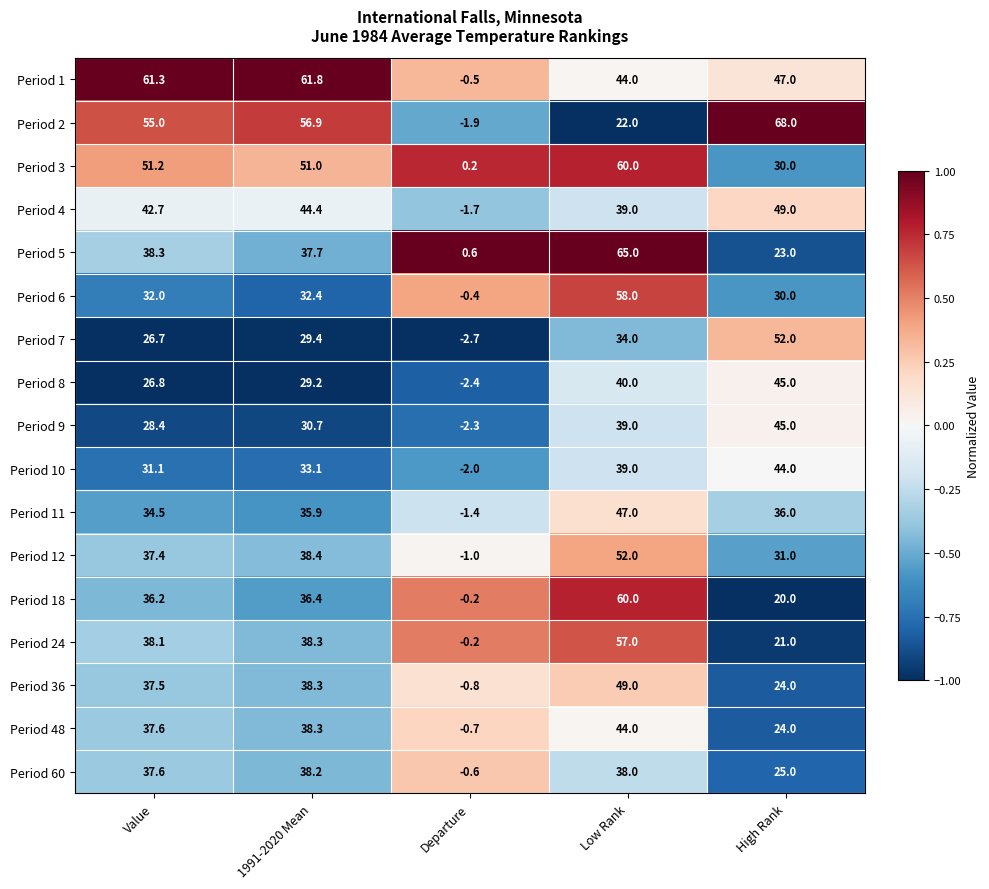

What is the difference between the highest and lowest values at High Rank?

48.0